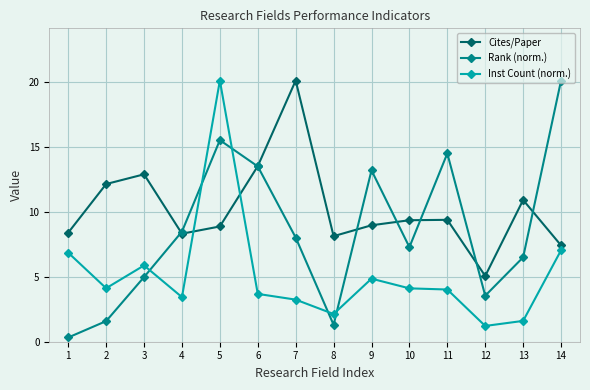

Which category has the highest value in the Rank (norm.) series?

14